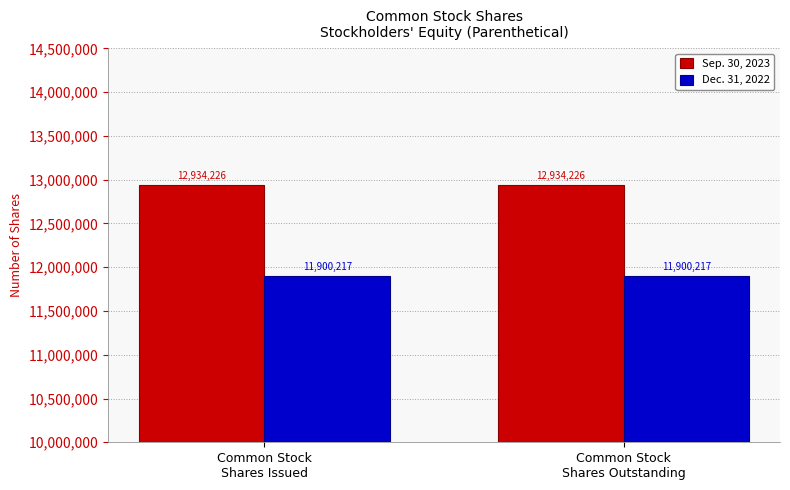

Count the number of categories in the chart.

2